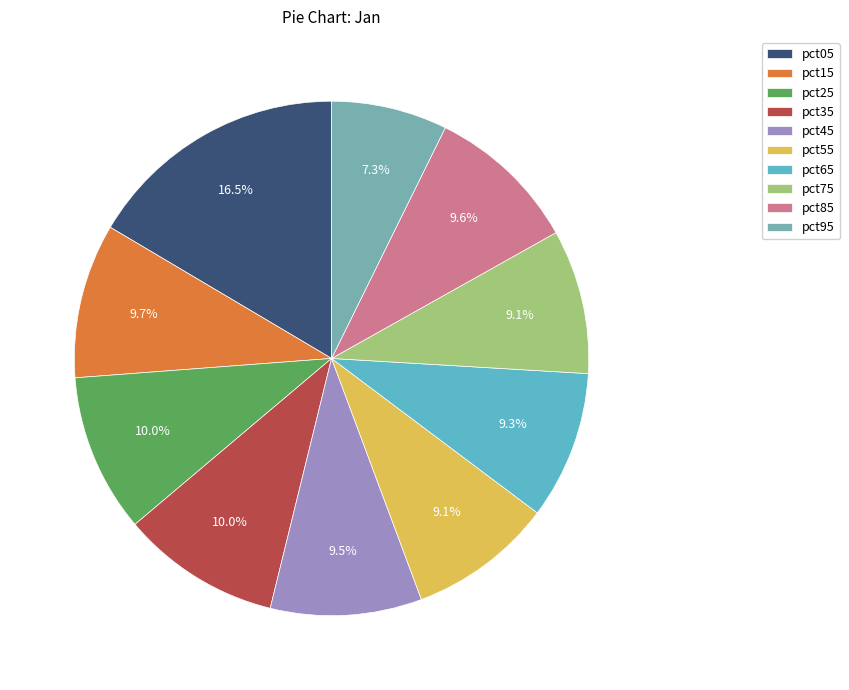

How many slices are in this pie chart?

10